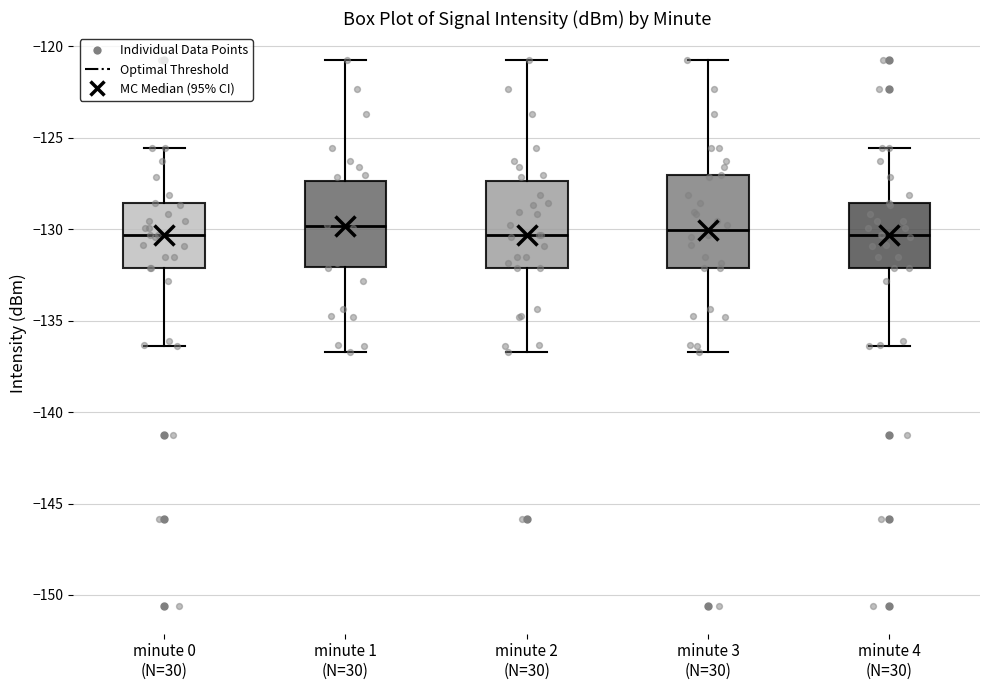

Reading left to right, transcribe this box plot: for each box, give where its median line is, the range the box spans, and where its two whiskers end, as read against the y-axis. The values are not printed on the chart, so give them approximately, as read against the axis.

minute 0 (N=30): median -130.5, box -132.0 to -128.5, whiskers -136.5 to -125.5
minute 1 (N=30): median -130.0, box -132.0 to -127.5, whiskers -136.5 to -121.0
minute 2 (N=30): median -130.5, box -132.0 to -127.5, whiskers -136.5 to -121.0
minute 3 (N=30): median -130.0, box -132.0 to -127.0, whiskers -136.5 to -121.0
minute 4 (N=30): median -130.5, box -132.0 to -128.5, whiskers -136.5 to -125.5